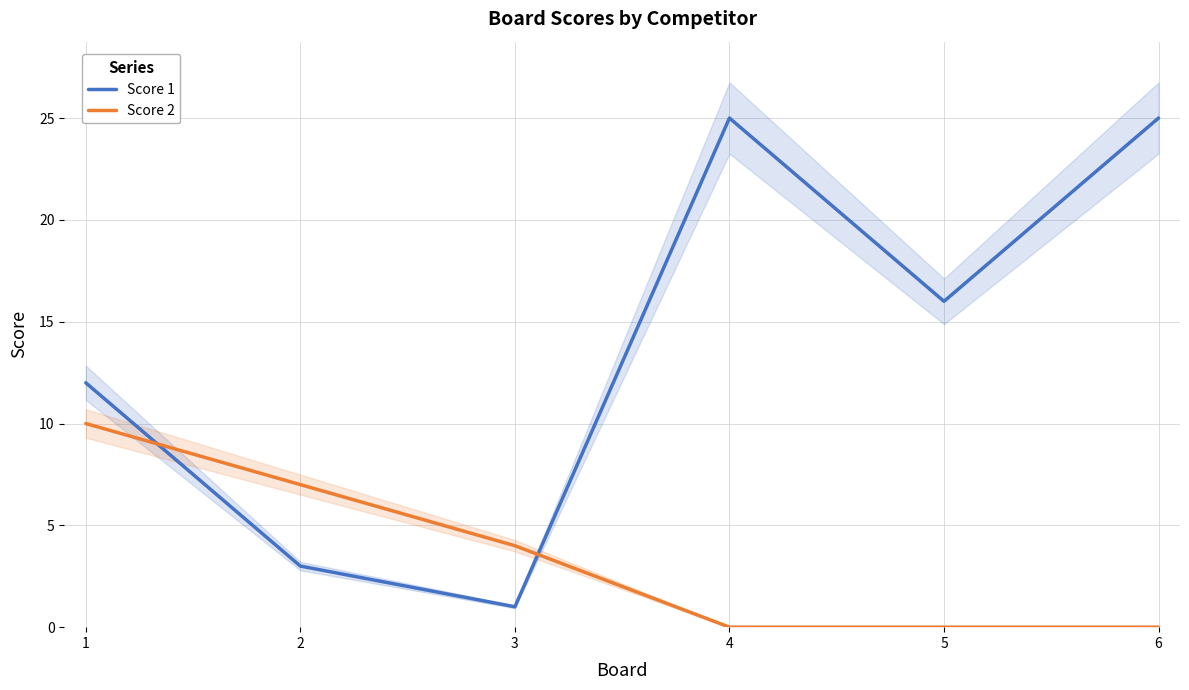

Which series has the largest range (max minus min)?

Score 1